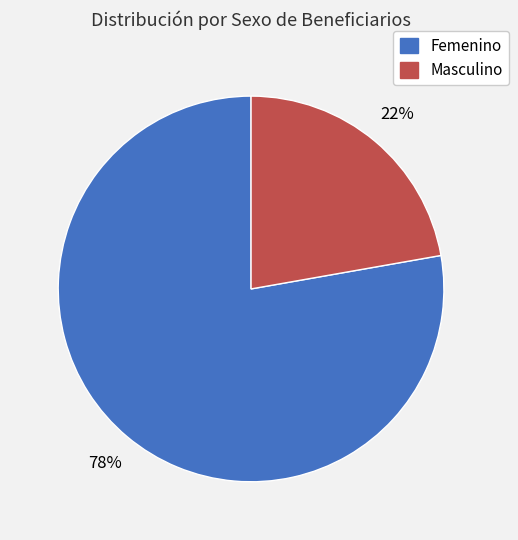

What is the ratio of the value at Masculino to the value at Femenino?

0.3